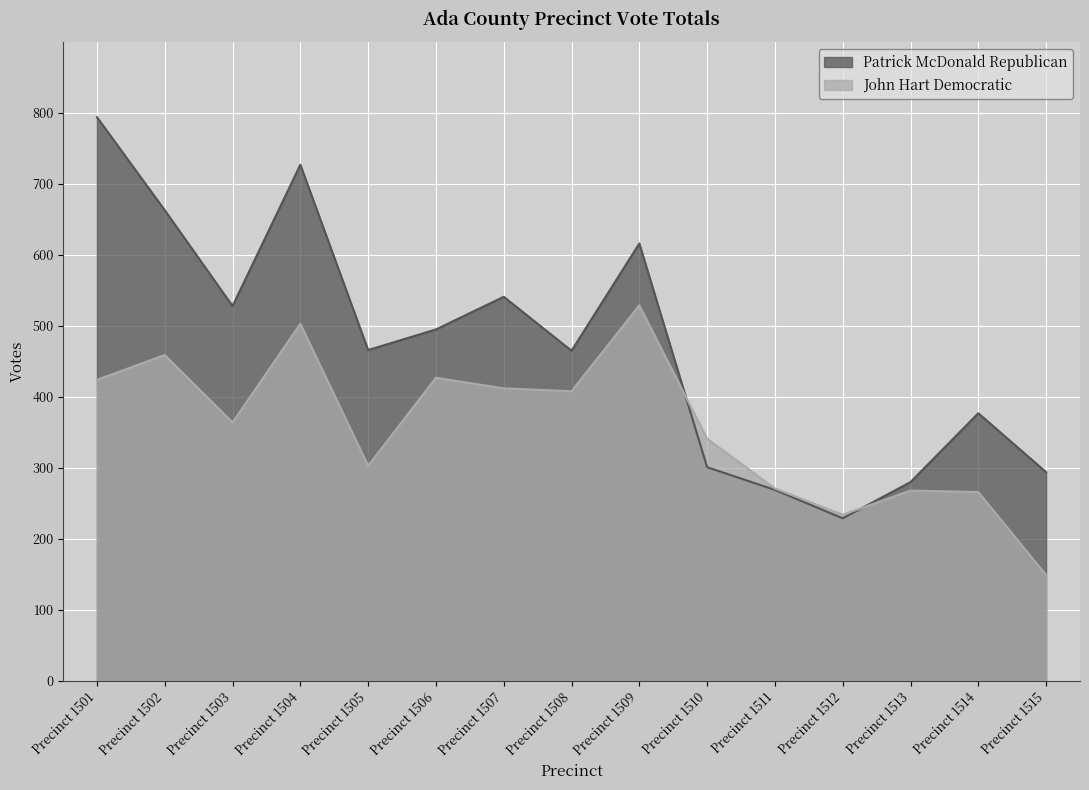

What is the minimum value shown in the chart?

149